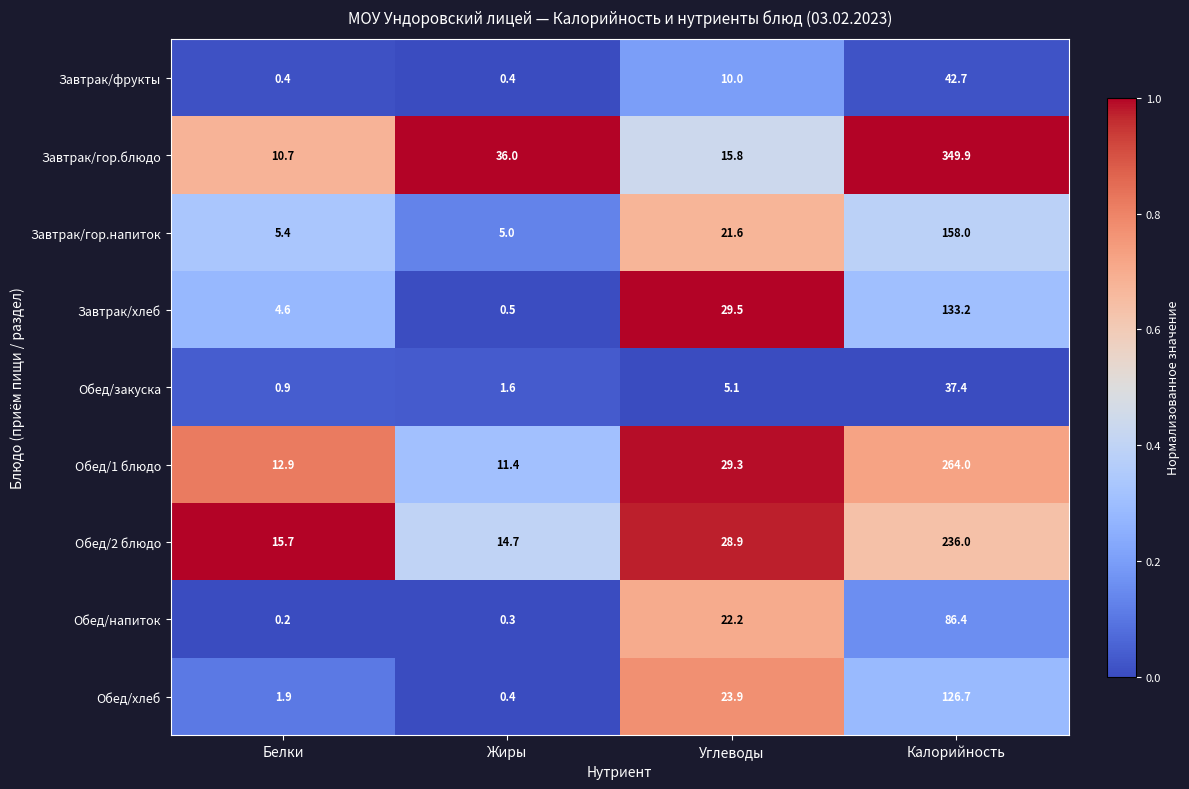

Which series has the largest range (max minus min)?

Завтрак/гор.блюдо